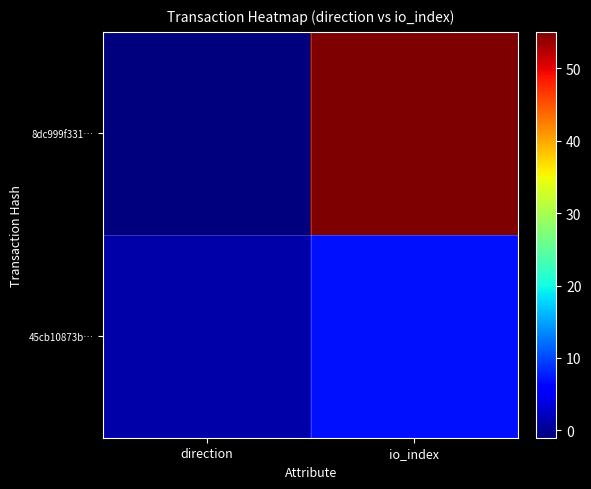

What is the smallest value displayed?

-1